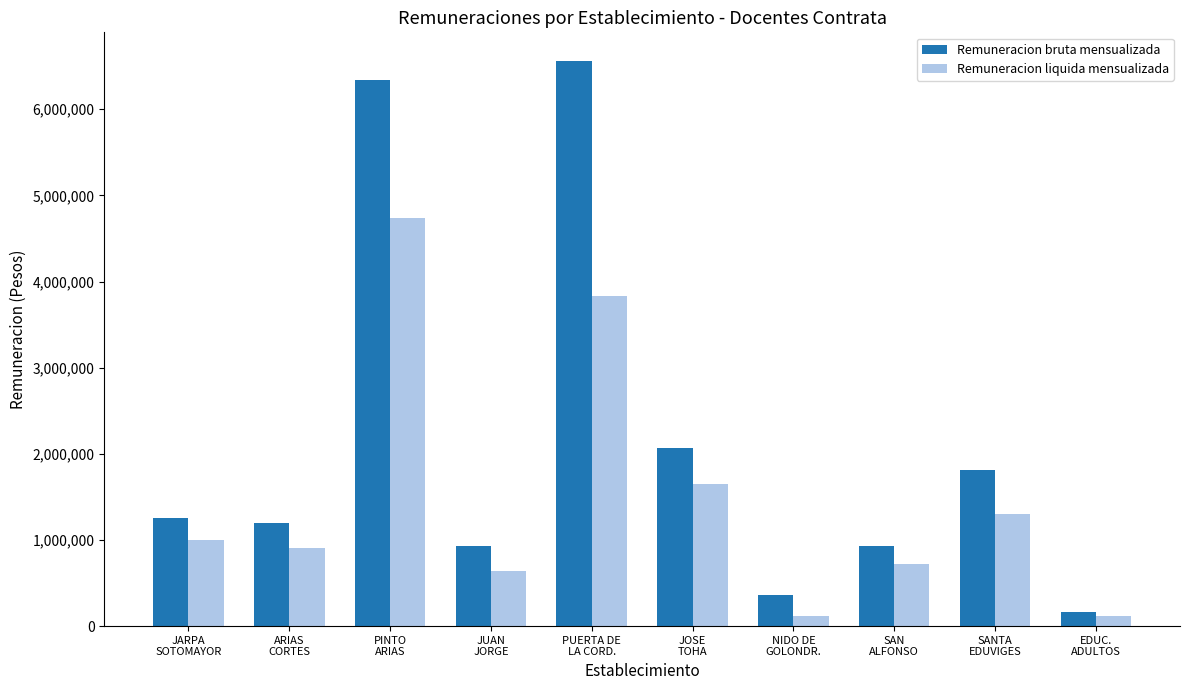

How many data points in Remuneracion liquida mensualizada are less than 1003039?

5